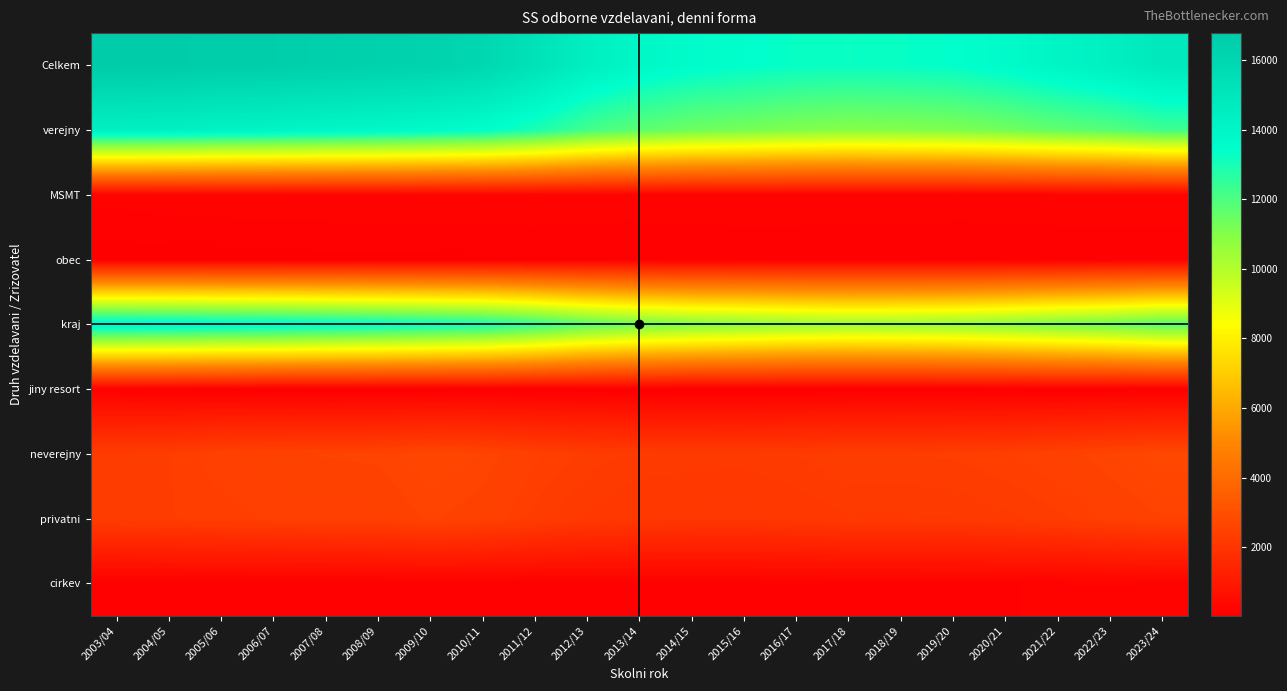

Which has a higher value, 2021/22 or 2016/17?

2021/22